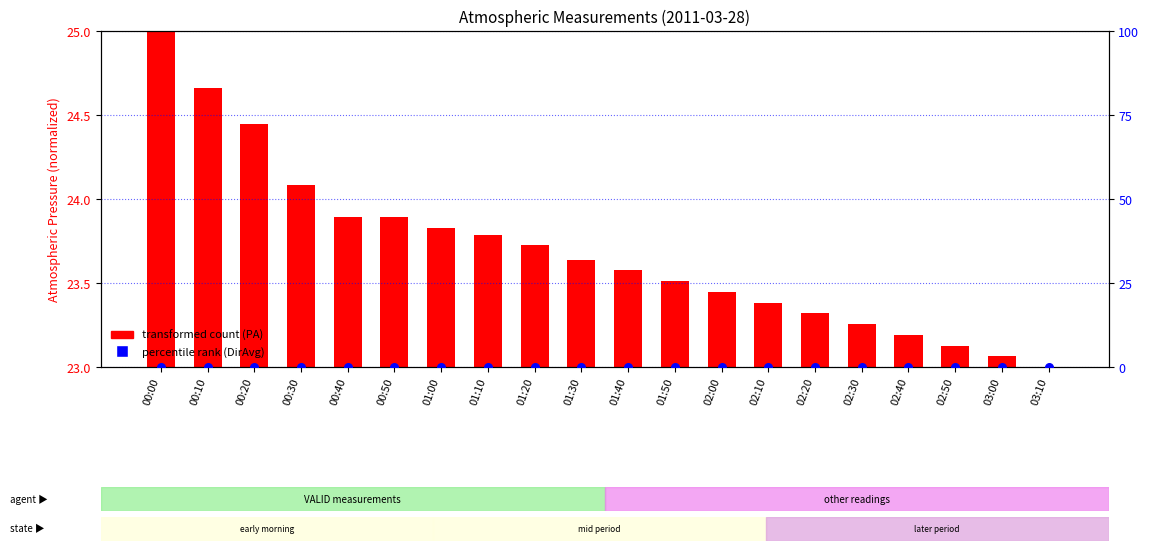

Which series has the widest spread of Y values?

transformed count (PA)